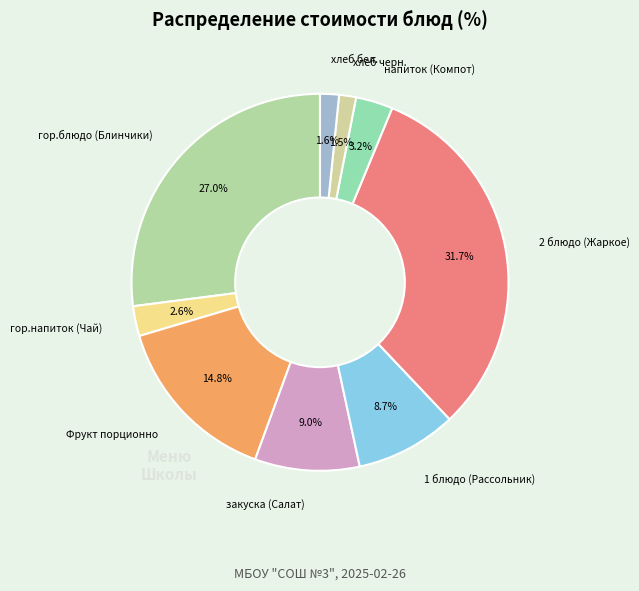

To the nearest percent, what percentage of the pie is 2 блюдо (Жаркое)?

32%